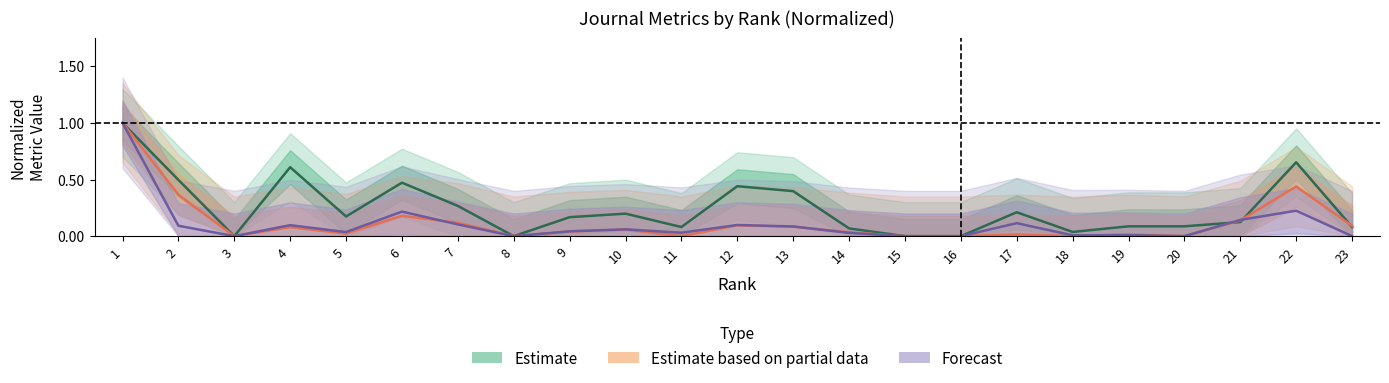

What is the total value across all series at 17?

0.3